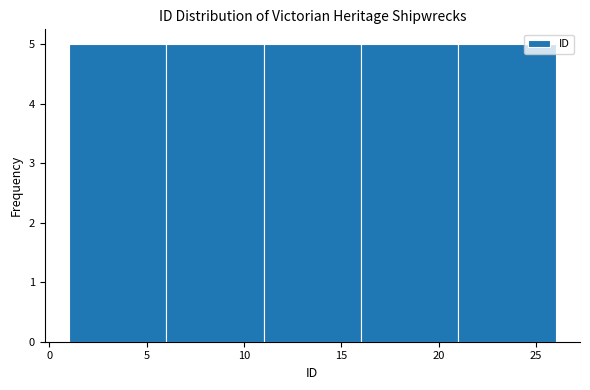

Reading left to right, list every bar in this chart as the range it spans on the x-axis followed by its height. The values are not printed on the chart, so give them approximately, as read against the axis.

1 to 6: 5
6 to 11: 5
11 to 16: 5
16 to 21: 5
21 to 26: 5